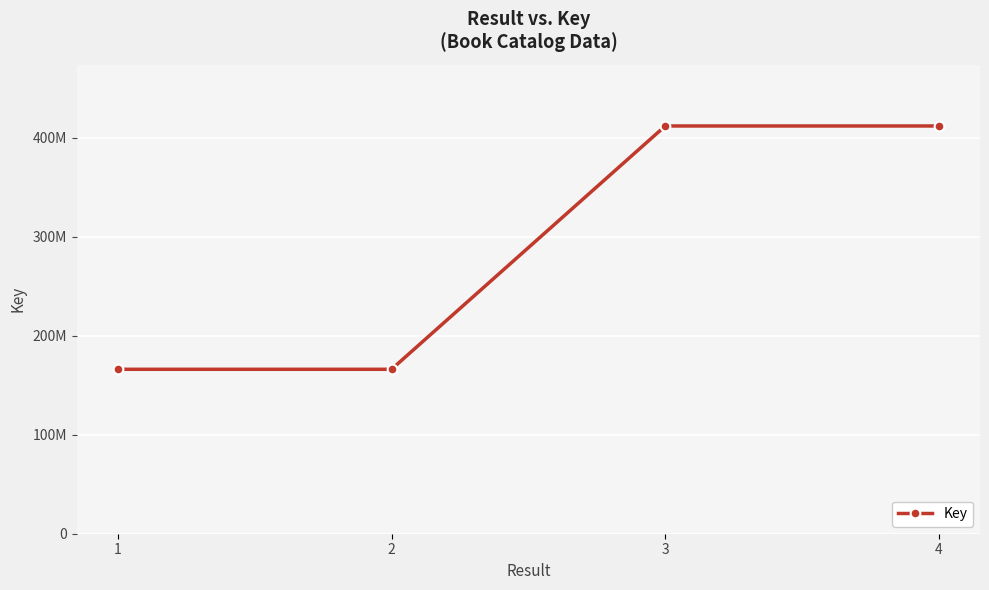

Does the chart have visible grid lines?

Yes